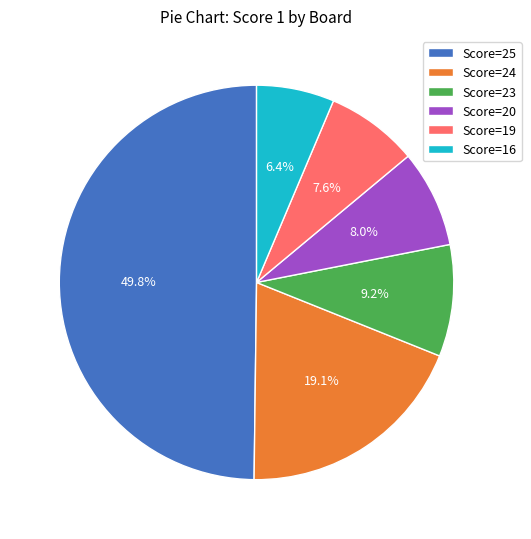

Which category has the smallest portion of the pie?

Score=16